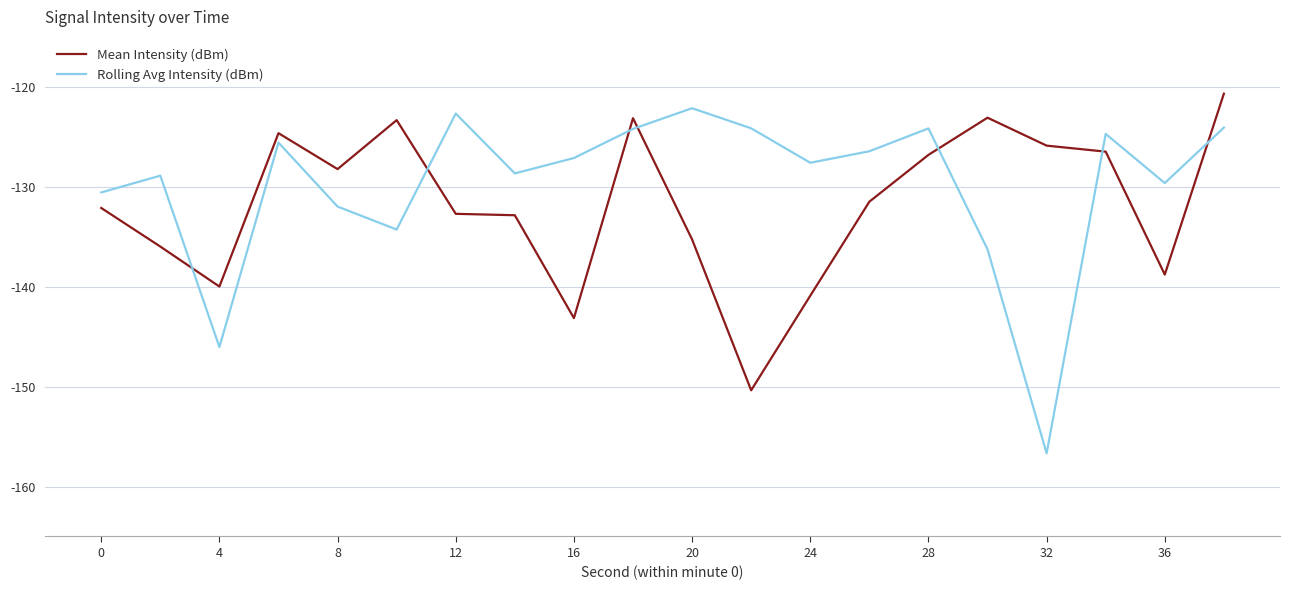

What is the highest value of the Rolling Avg Intensity (dBm) series?

-122.1